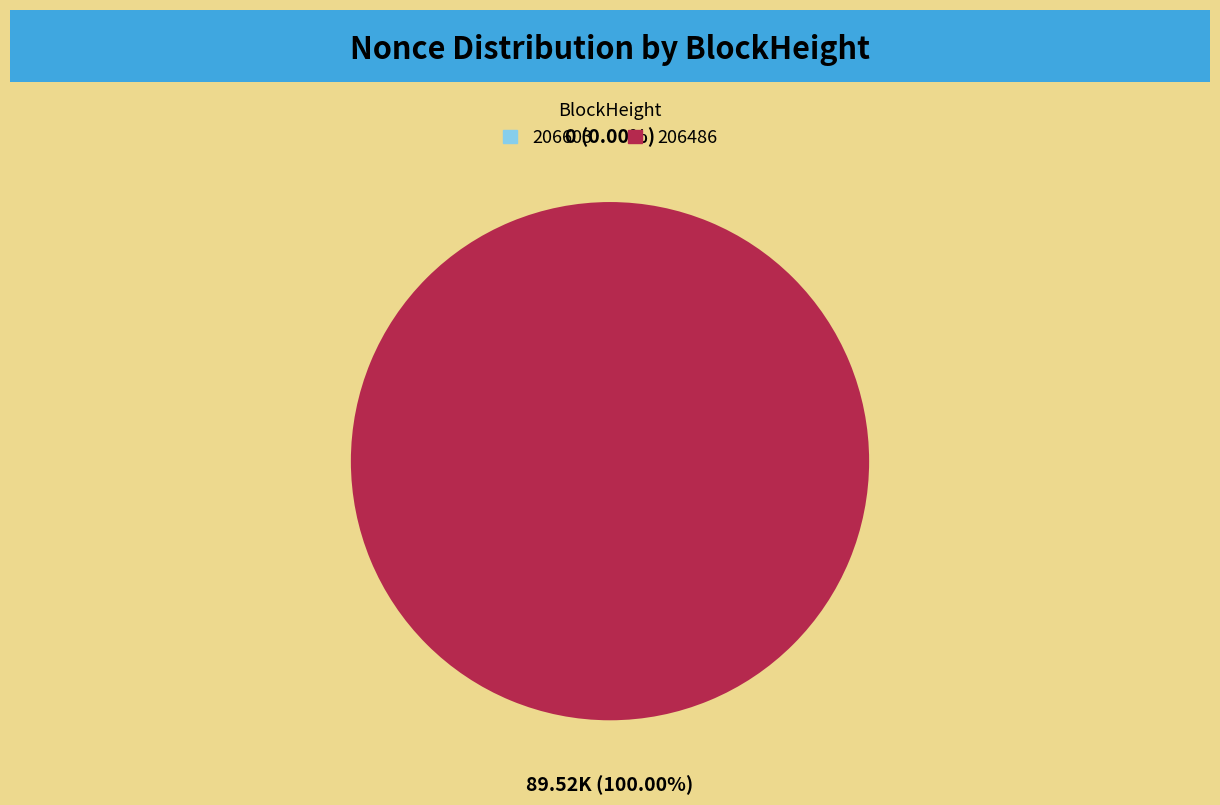

Which category has the biggest portion of the pie?

206486